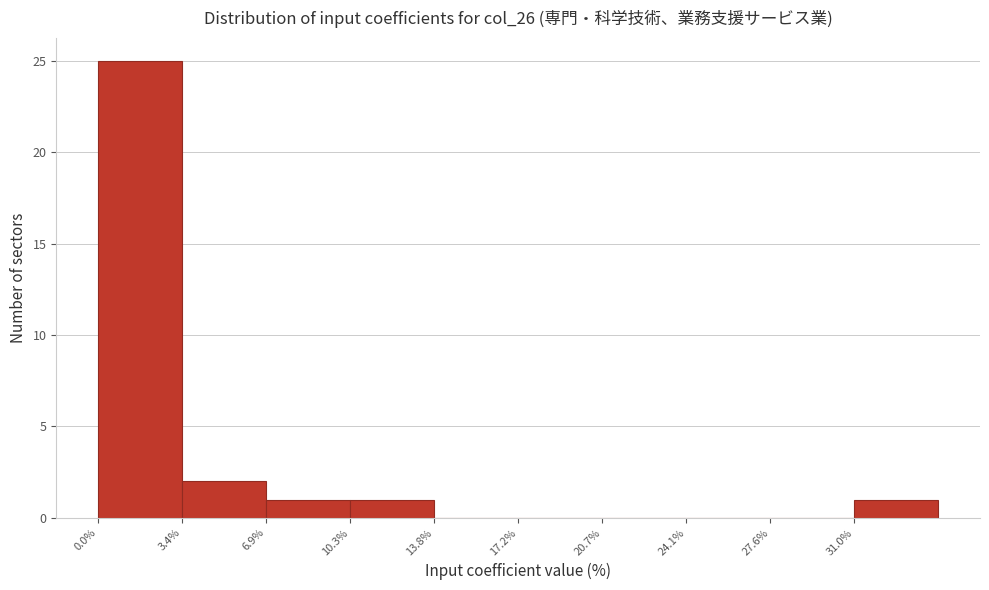

Reading left to right, transcribe this chart: for each bar, give the range it covers on the x-axis and its height. Neither the bar edges nor the heights are printed on the chart, so give them approximately, as read against the axes.

0.0 to 3.5: 25
3.5 to 7.0: 2
7.0 to 10.5: 1
10.5 to 14.0: 1
14.0 to 17.0: 0
17.0 to 20.5: 0
20.5 to 24.0: 0
24.0 to 27.5: 0
27.5 to 31.0: 0
31.0 to 34.5: 1